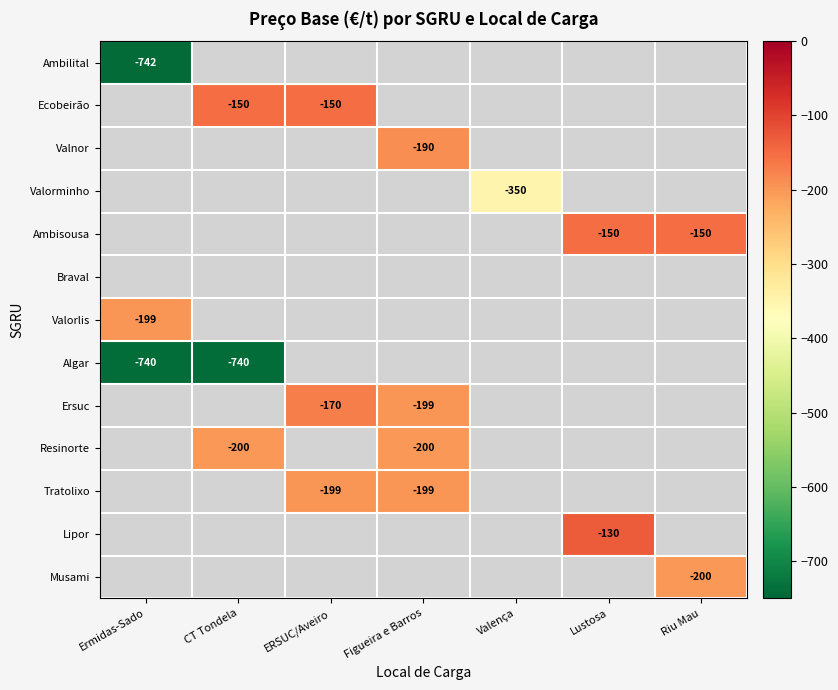

True or false: Tratolixo has a value of -199 at ERSUC/Aveiro.

True